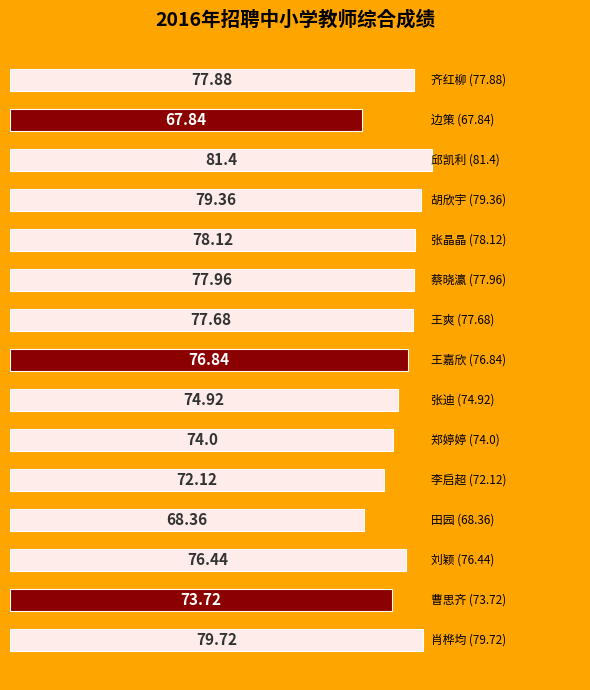

What is the difference between the maximum and second lowest values?

13.0